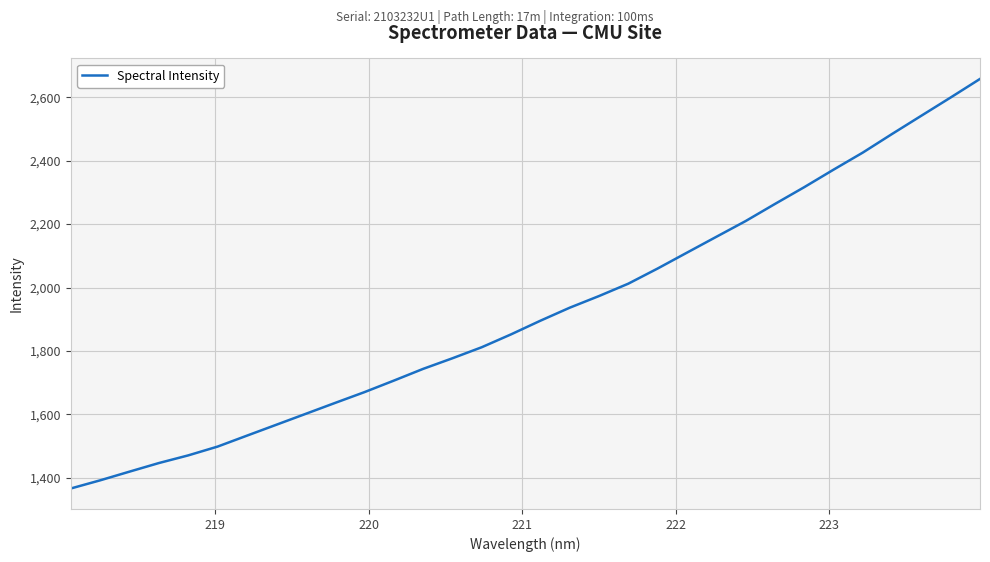

What is the greatest value displayed?

2658.1